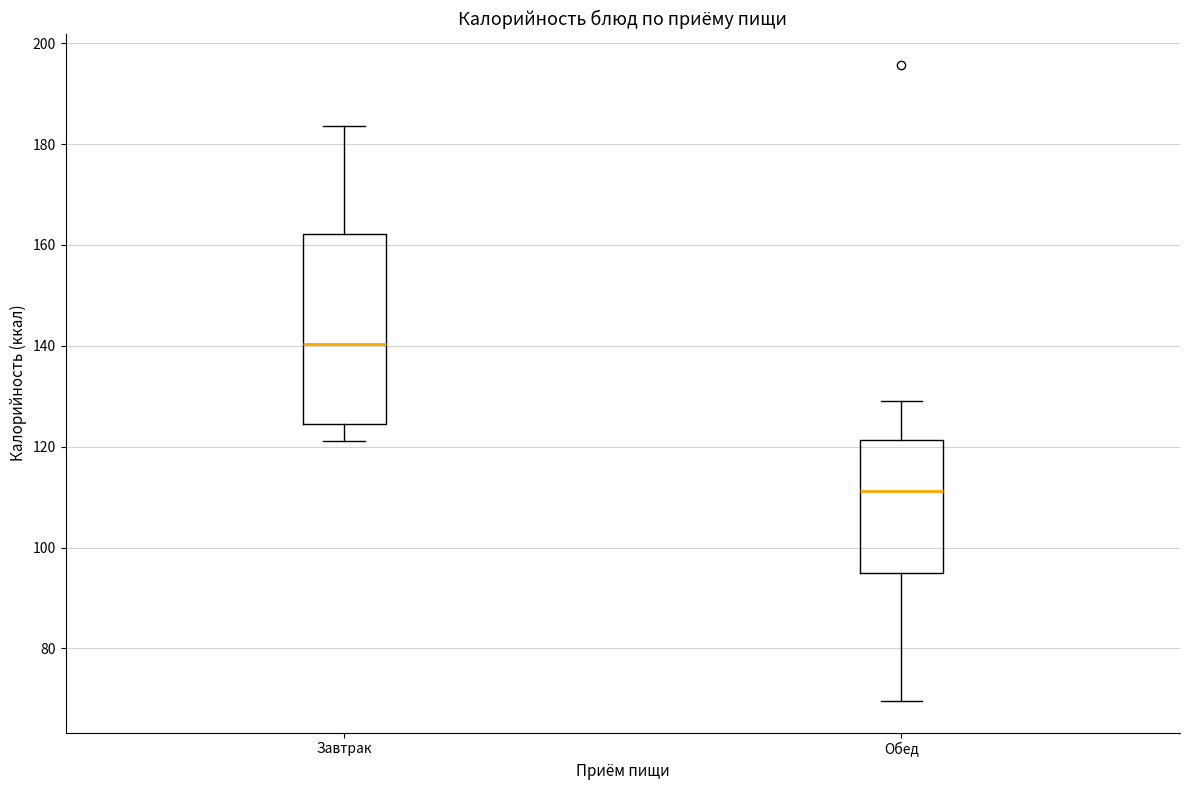

Reading left to right, transcribe this box plot: for each box, give where its median line is, the range the box spans, and where its two whiskers end, as read against the y-axis. The values are not printed on the chart, so give them approximately, as read against the axis.

Завтрак: median 140, box 124 to 162, whiskers 122 to 184
Обед: median 112, box 96 to 122, whiskers 70 to 130